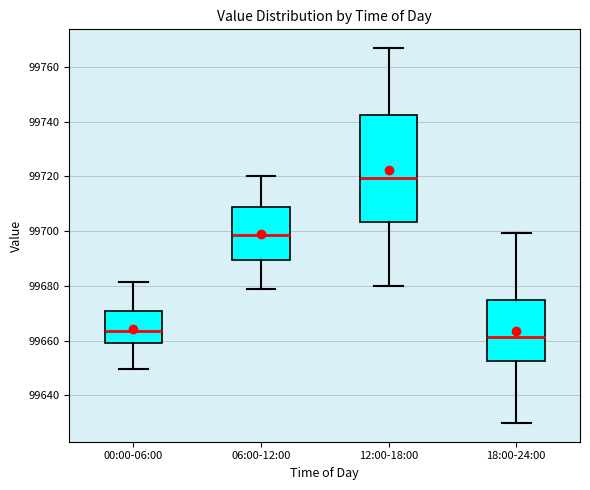

Which box's median line is the highest?

12:00-18:00